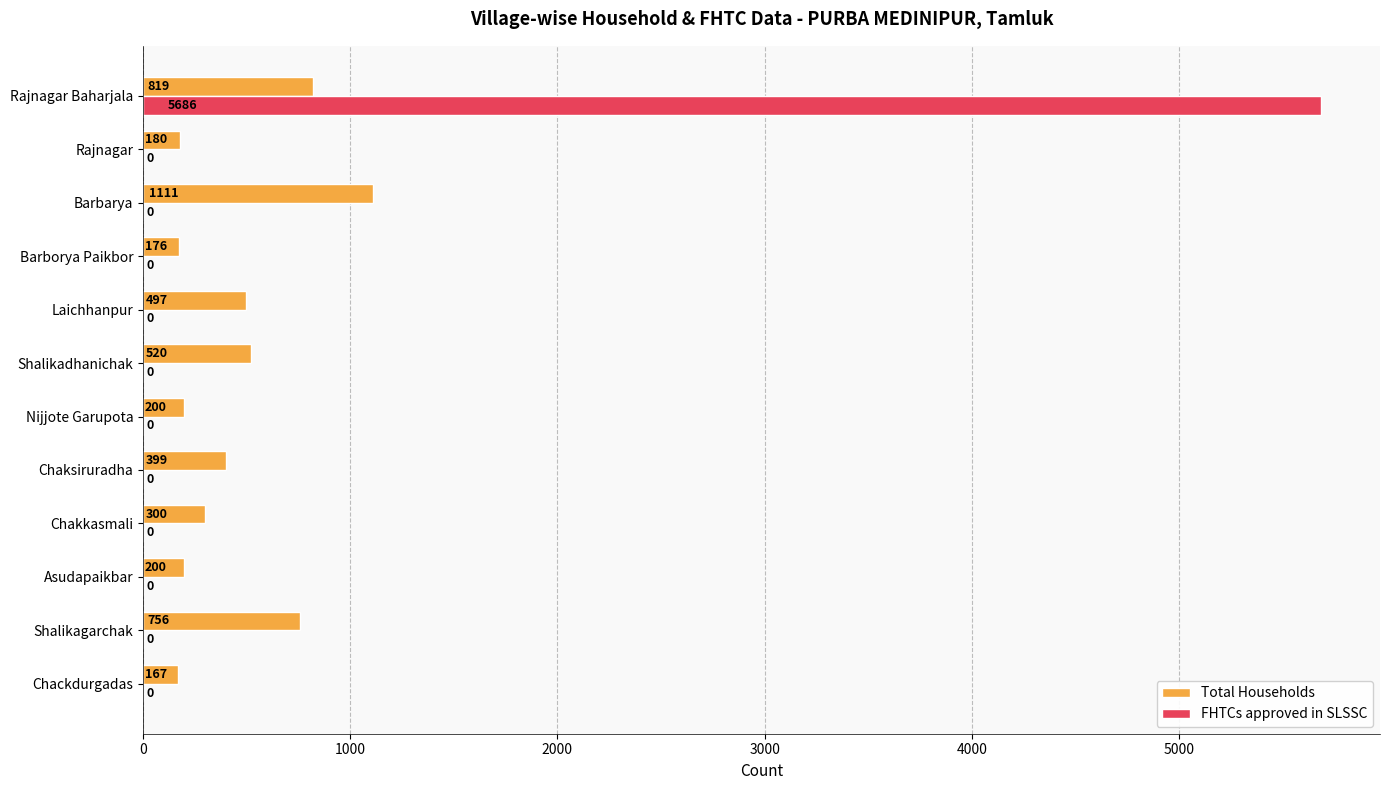

Between Barborya Paikbor and Rajnagar Baharjala, which series saw the biggest shift?

FHTCs approved in SLSSC